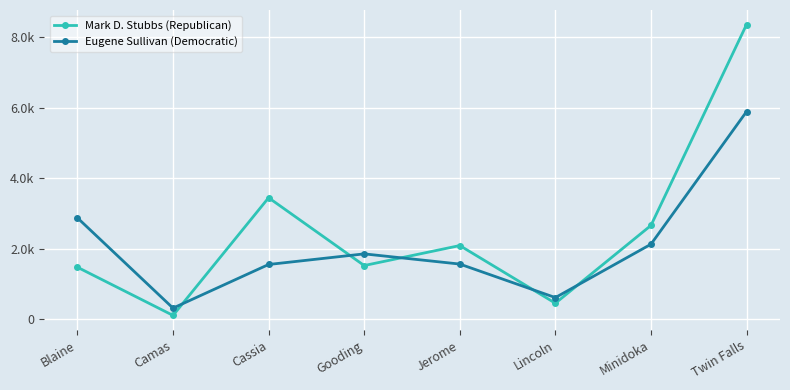

List the series in order of their overall mean, lowest first.

Eugene Sullivan (Democratic), Mark D. Stubbs (Republican)